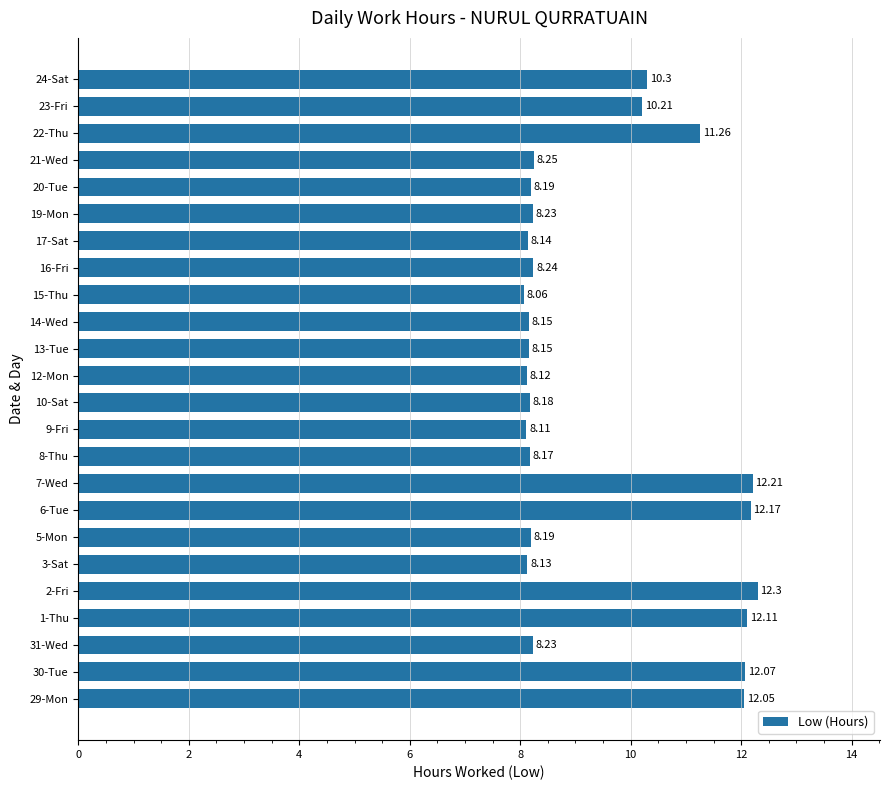

What is the change in value from 29-Mon to 7-Wed?

+0.2